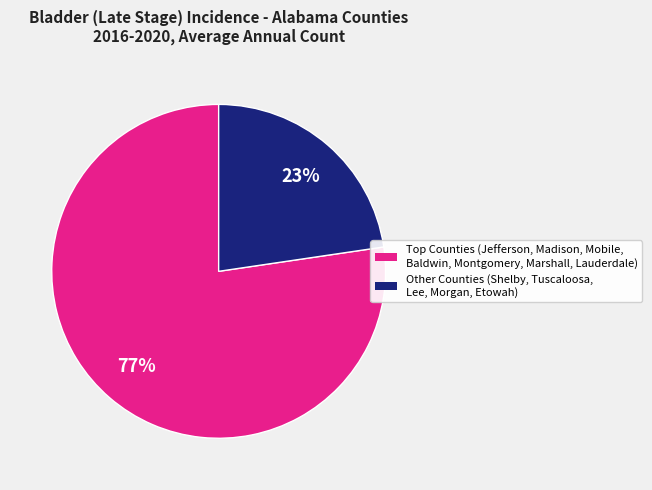

Is there any slice that represents more than half of the pie?

Yes